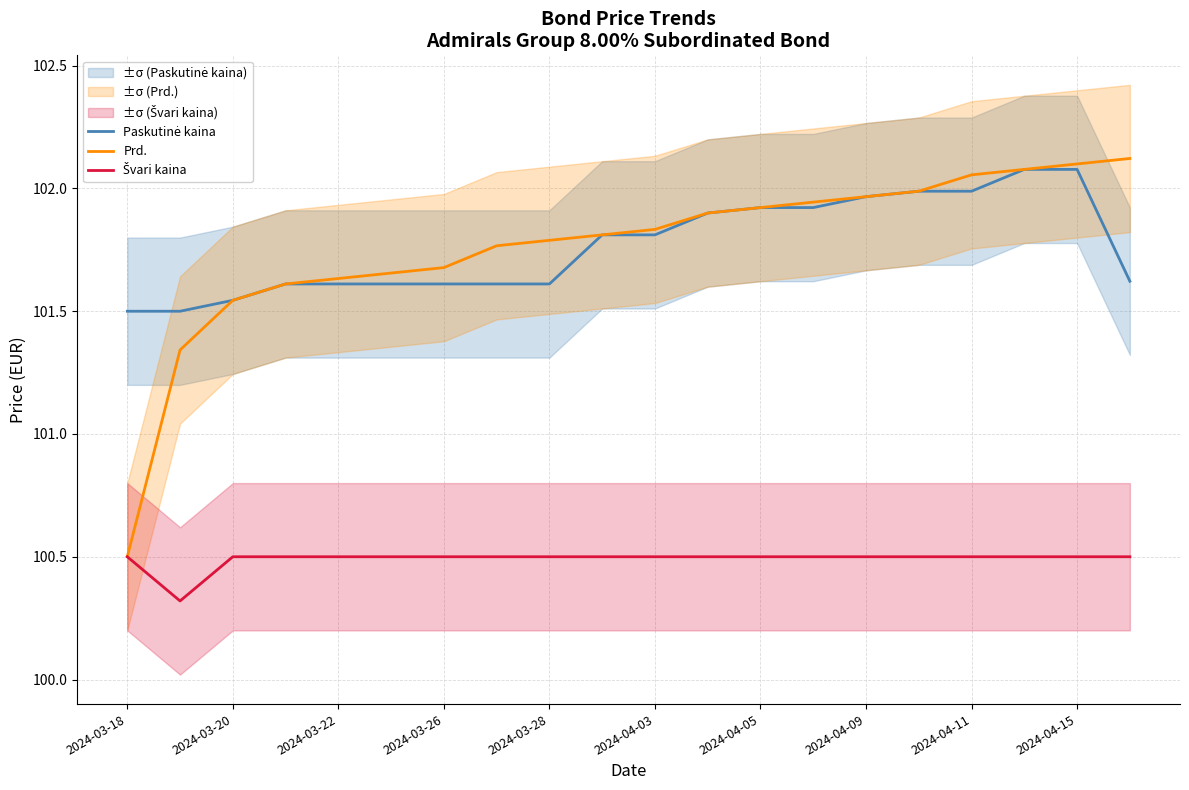

True or false: Prd. and Švari kaina intersect in this chart.

False